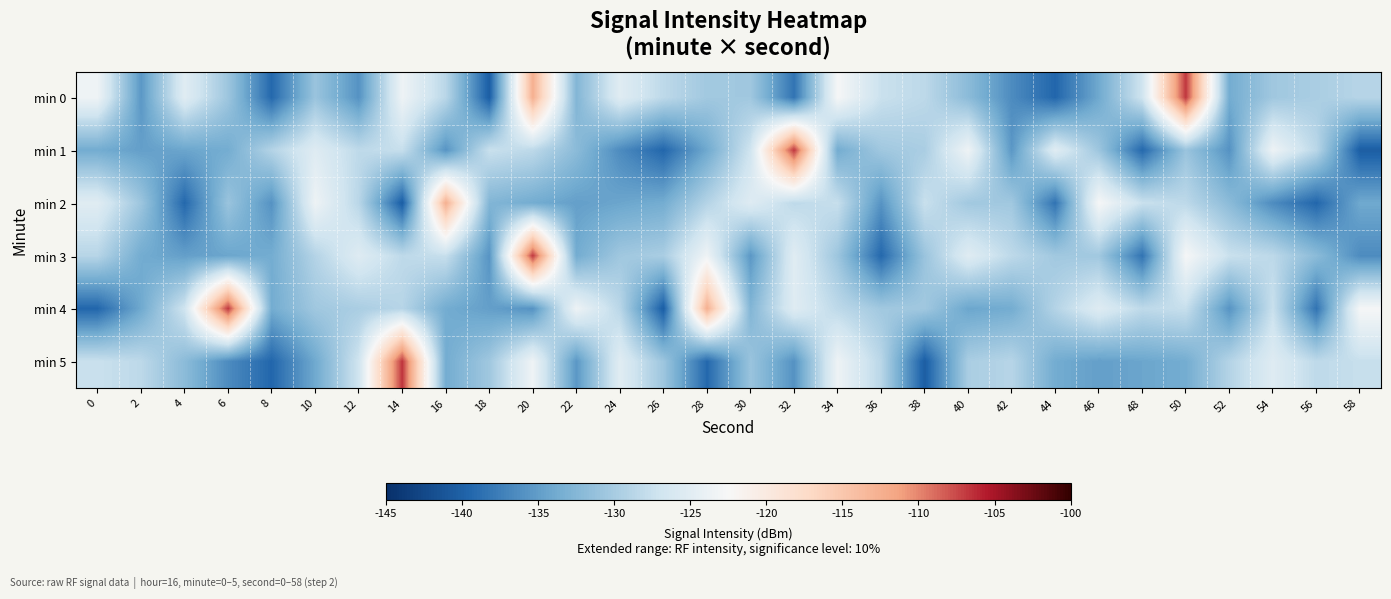

What is the greatest value displayed?

-106.7